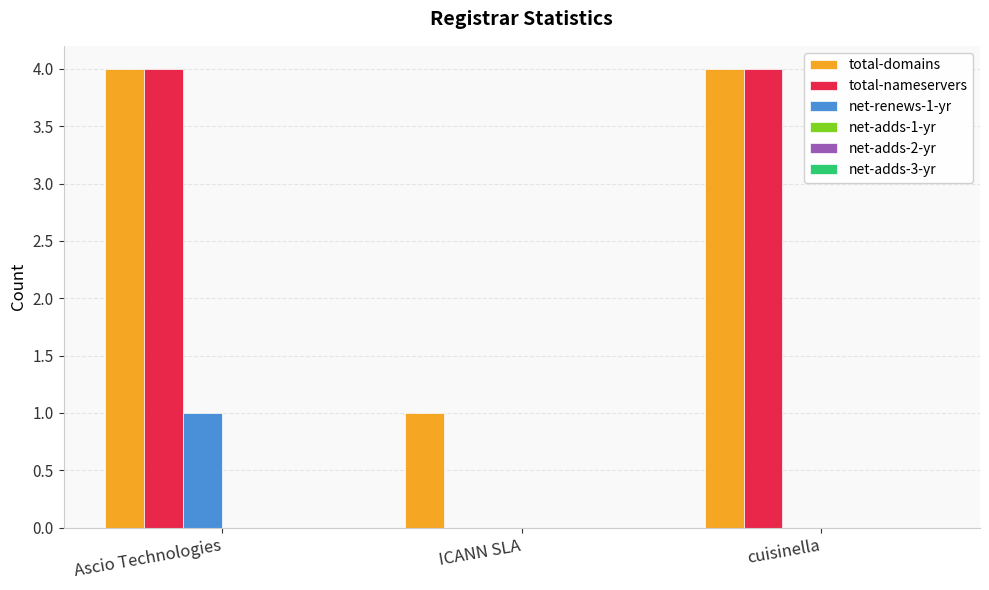

Is the value of total-domains at cuisinella greater than the value of total-nameservers at ICANN SLA?

Yes